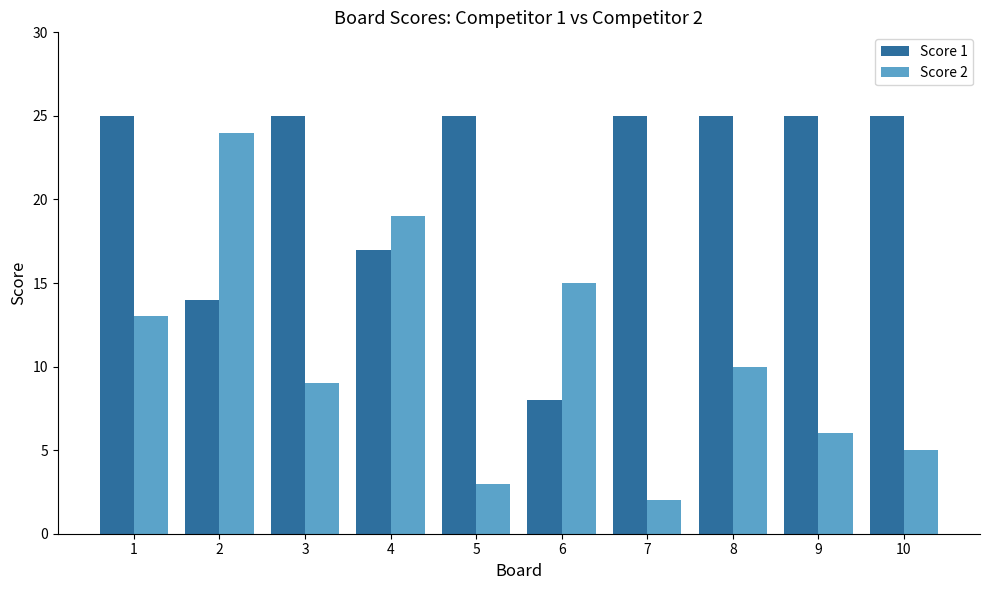

Read the Score 1 value at 9, to the nearest 5.

25